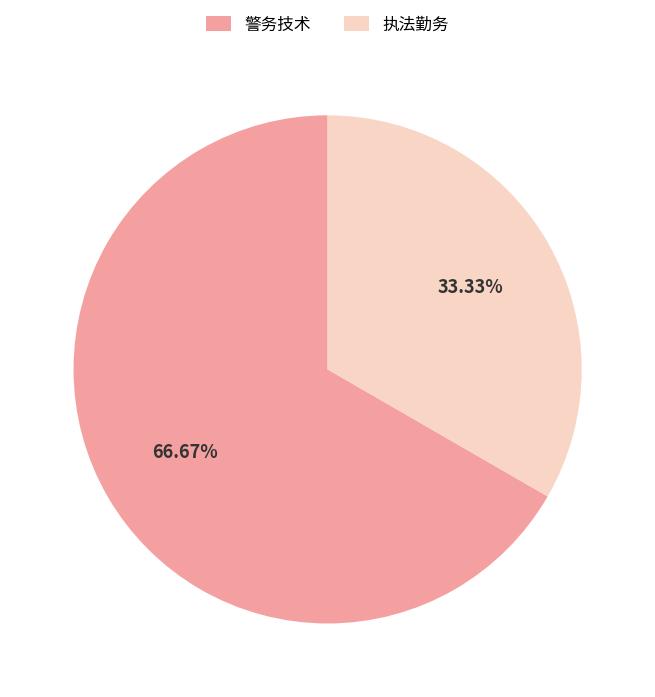

How many segments does this pie chart have?

2